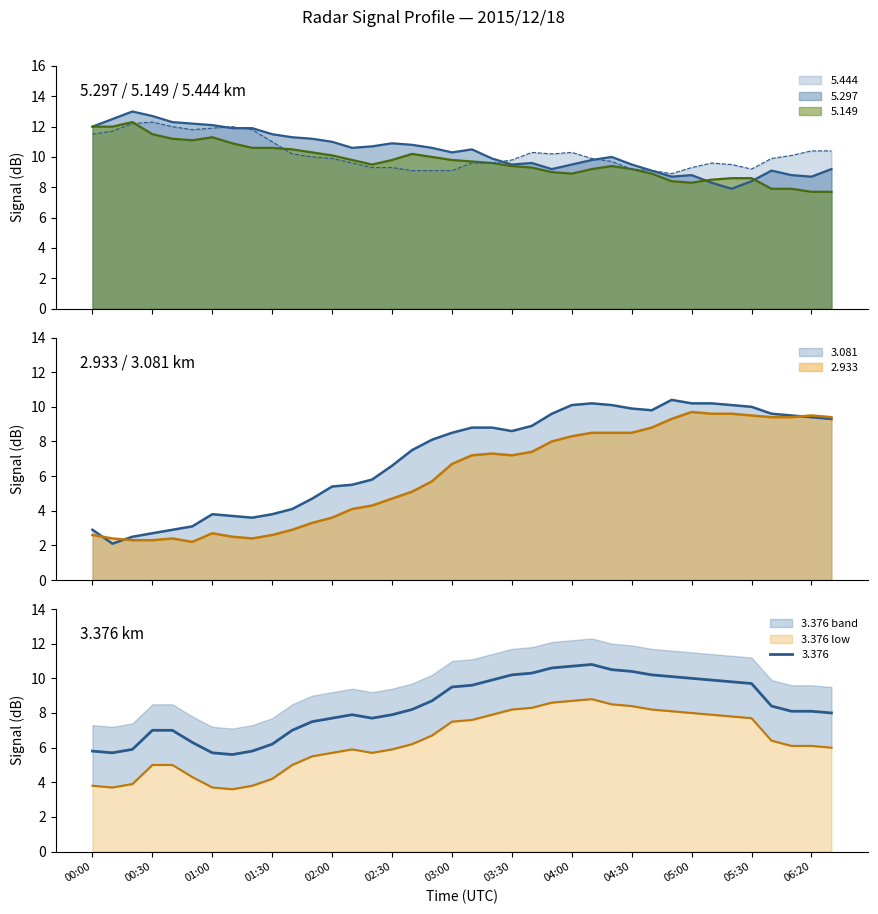

What value does the 3.376 series have at 04:50?

10.1